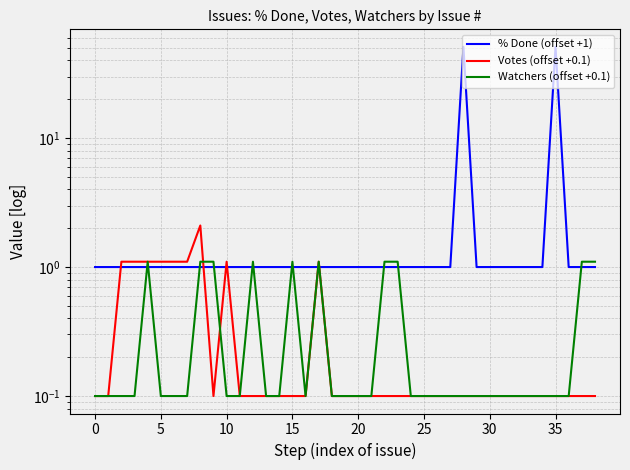

What is the lowest value of the Watchers (offset +0.1) series?

0.1